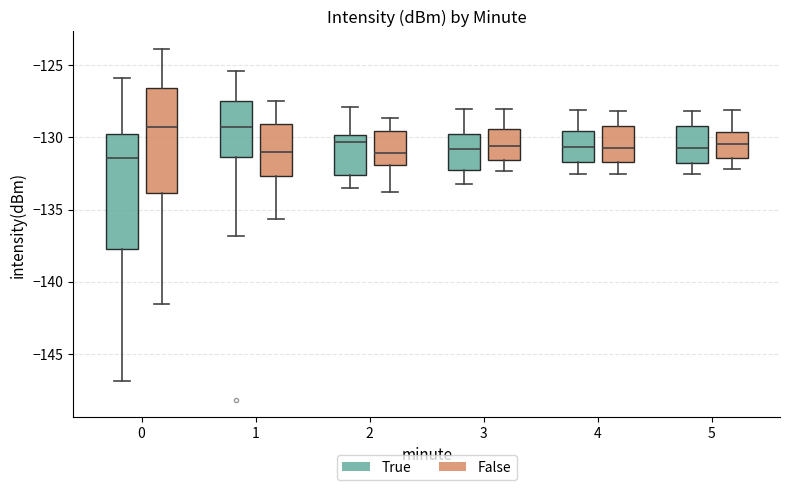

Where is the lower edge of the box for 2 (True) on the y-axis? The values are not printed on the chart, so give them approximately, as read against the axis.

-132.5